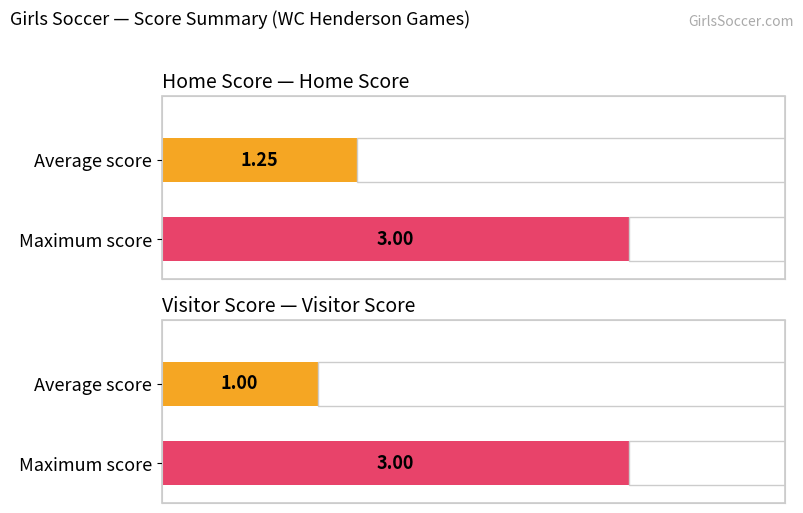

Rank the series by their maximum value, from highest to lowest.

Home Score, Visitor Score